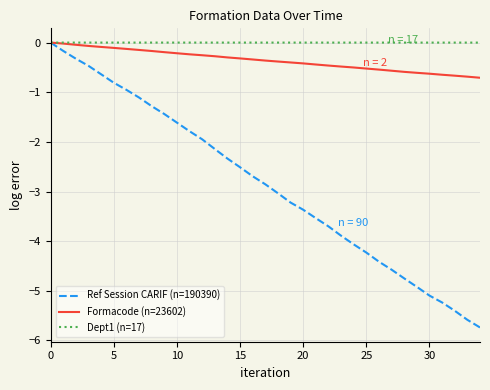

What is the minimum value shown in the chart?

-5.7